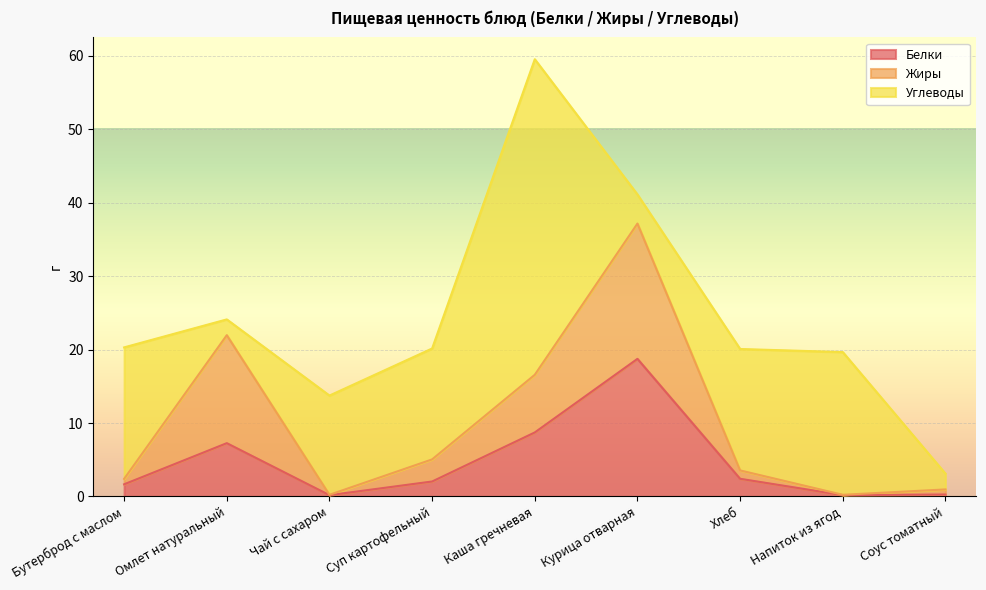

True or false: Жиры and Белки intersect in this chart.

False